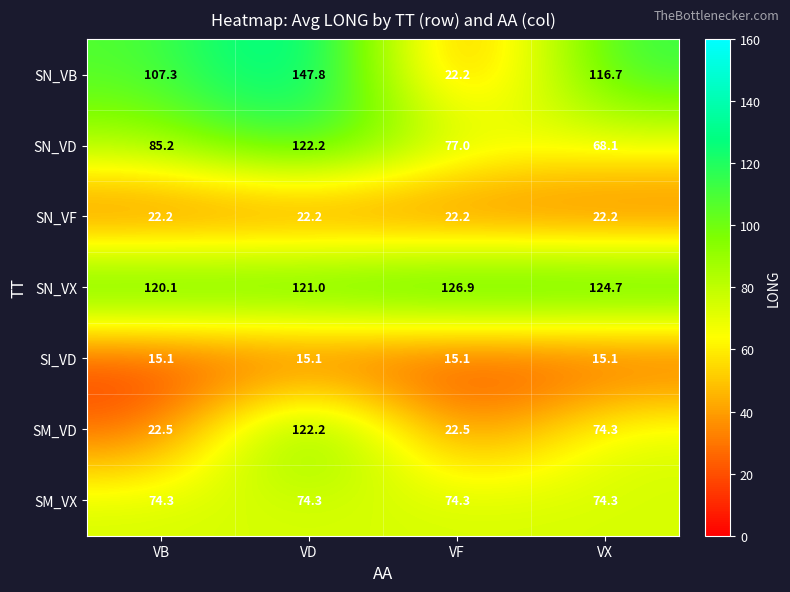

The SI_VD series shows 15.1 at VB. True or false?

True